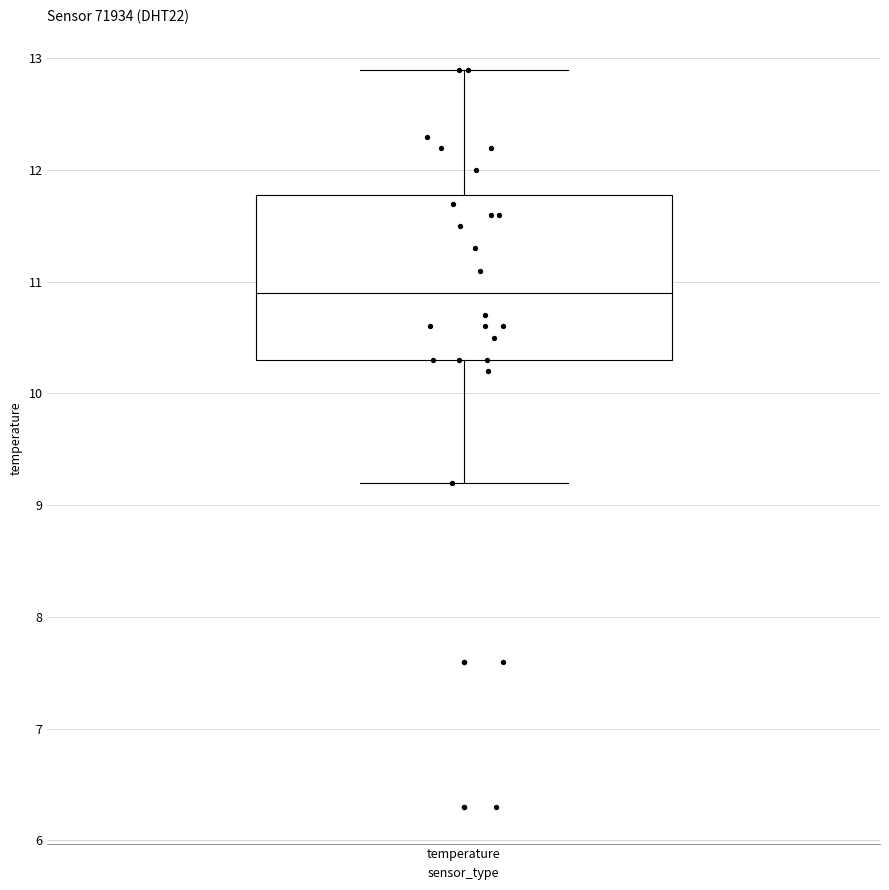

Where does the median line of the box for temperature sit on the y-axis? The values are not printed on the chart, so give them approximately, as read against the axis.

10.9